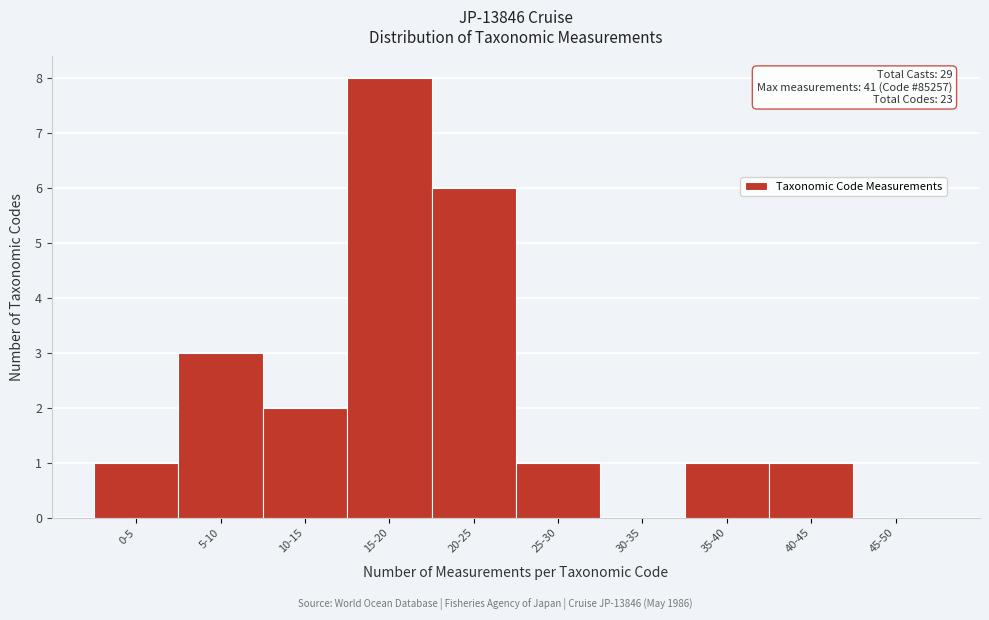

Reading right to left, extract all data points from this chart.

45-50=0	40-45=1	35-40=1	30-35=0	25-30=1	20-25=6	15-20=8	10-15=2	5-10=3	0-5=1